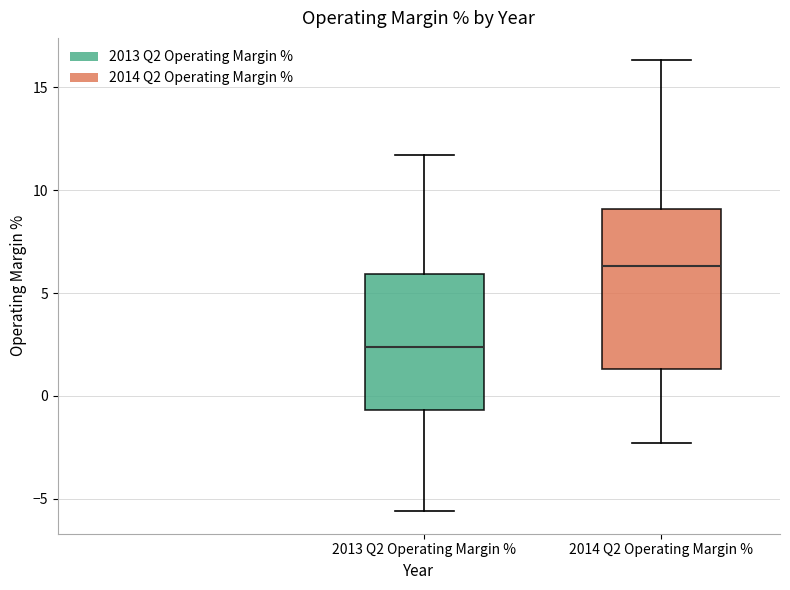

Where is the lower edge of the box for 2014 Q2 Operating Margin % on the y-axis? The values are not printed on the chart, so give them approximately, as read against the axis.

1.5